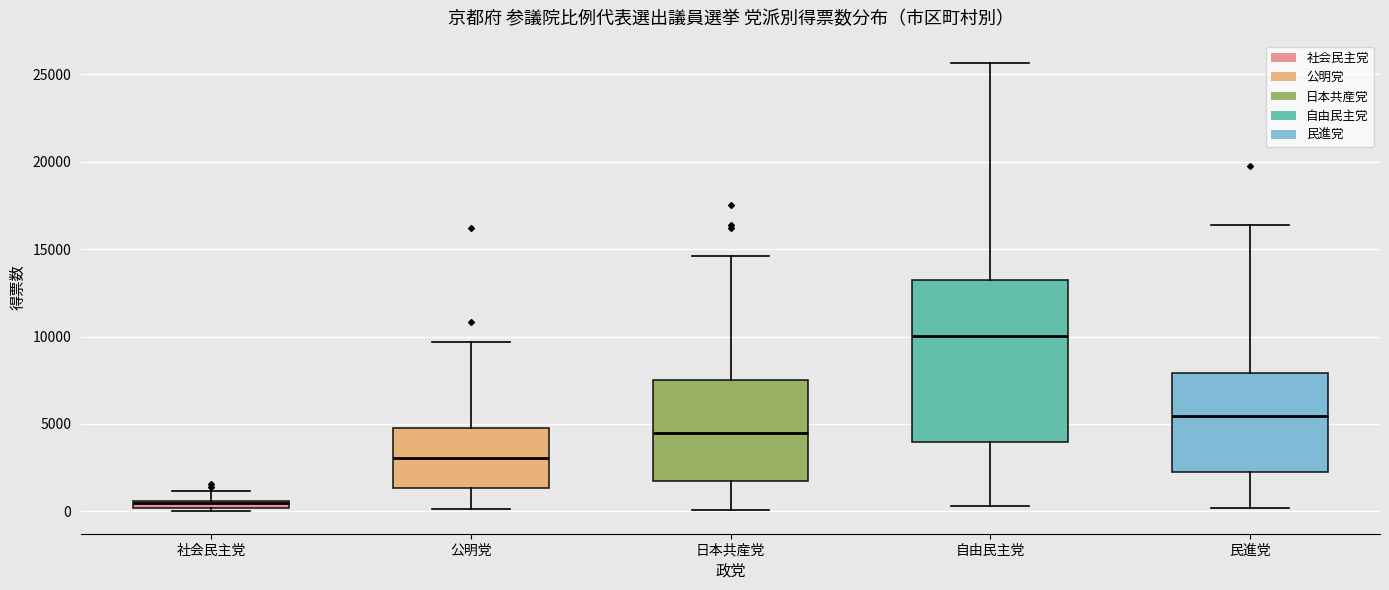

Where is the upper edge of the box for 日本共産党 on the y-axis? The values are not printed on the chart, so give them approximately, as read against the axis.

7500